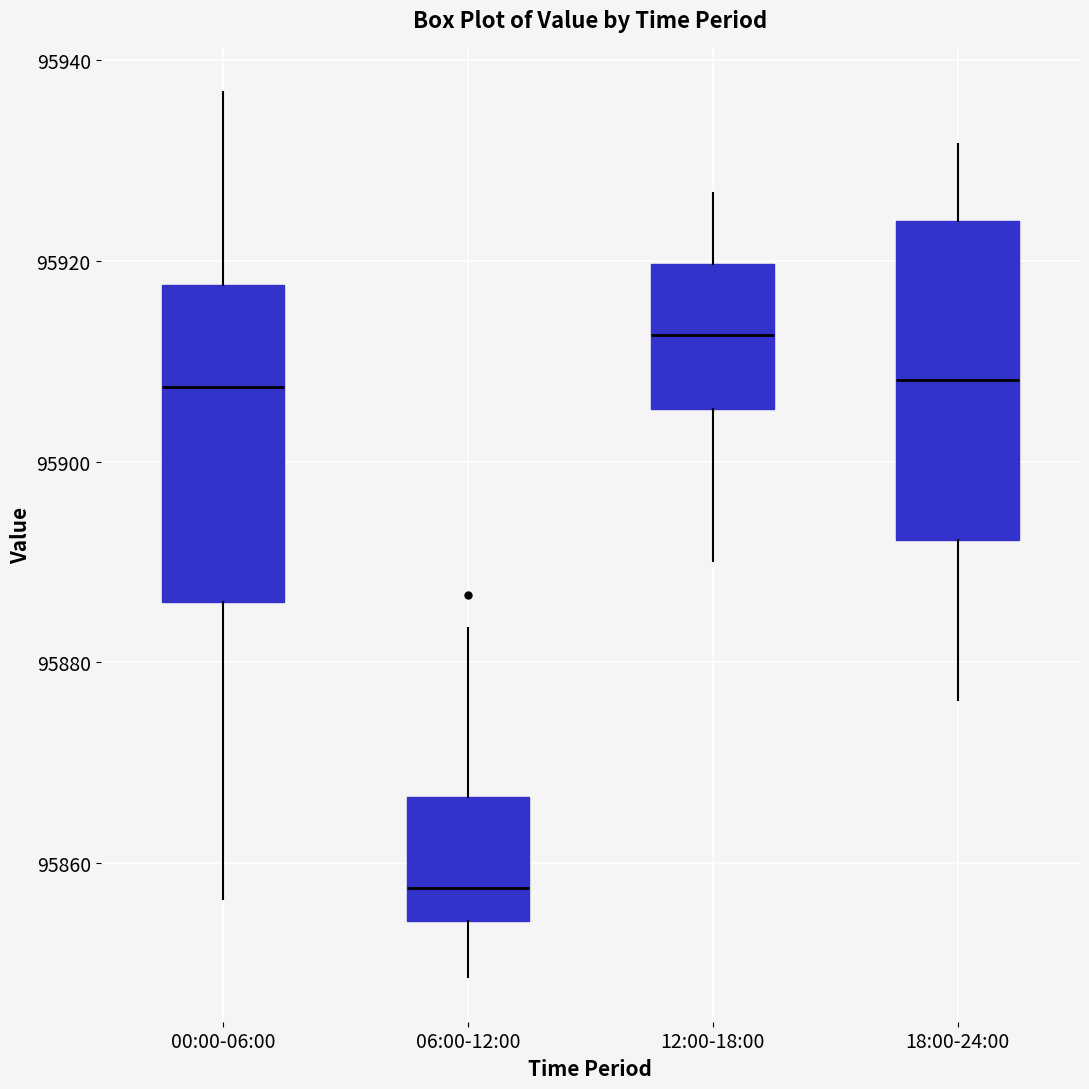

Reading left to right, transcribe this box plot: for each box, give where its median line is, the range the box spans, and where its two whiskers end, as read against the y-axis. The values are not printed on the chart, so give them approximately, as read against the axis.

00:00-06:00: median 95908, box 95886 to 95918, whiskers 95856 to 95936
06:00-12:00: median 95858, box 95854 to 95866, whiskers 95848 to 95884
12:00-18:00: median 95912, box 95906 to 95920, whiskers 95890 to 95926
18:00-24:00: median 95908, box 95892 to 95924, whiskers 95876 to 95932